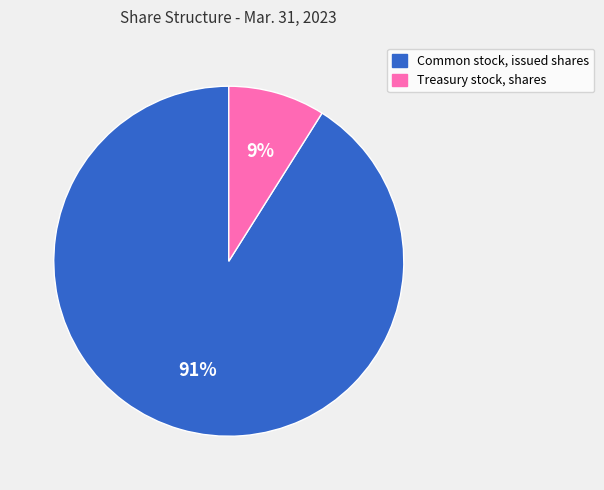

Is the sum of Treasury stock, shares and Common stock, issued shares greater than half?

Yes